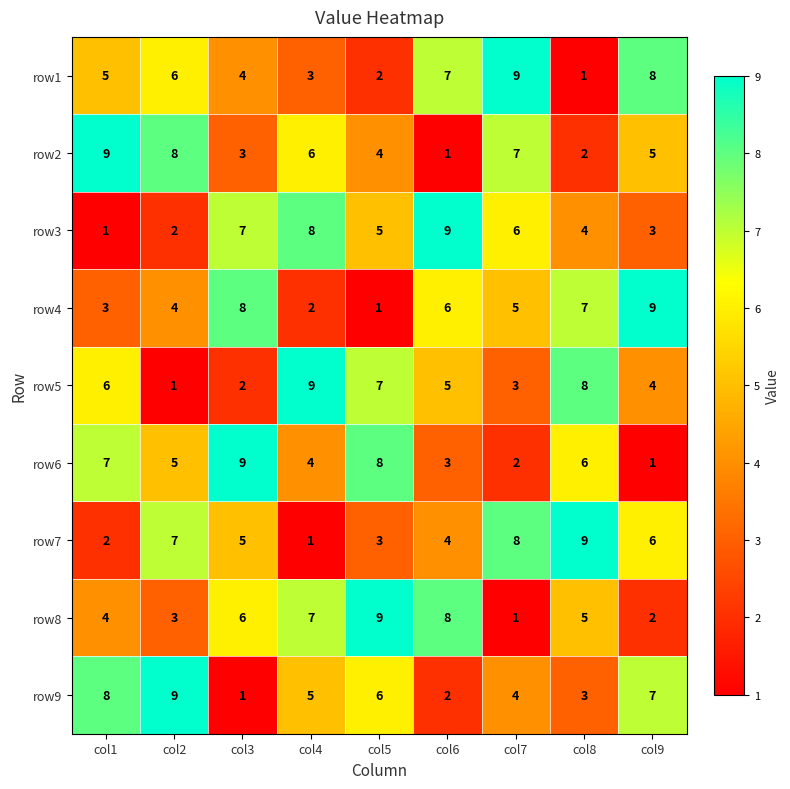

Between col4 and col5, which series saw the biggest shift?

row6